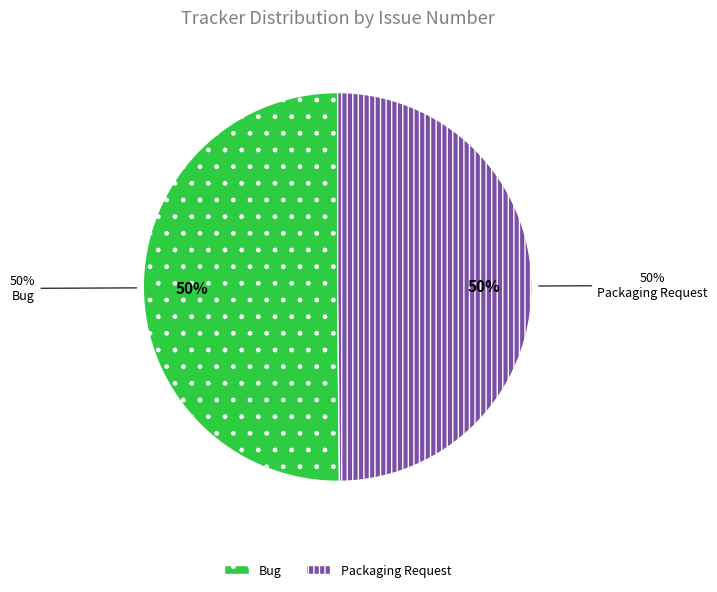

Which has a higher value, Packaging Request or Bug?

Bug